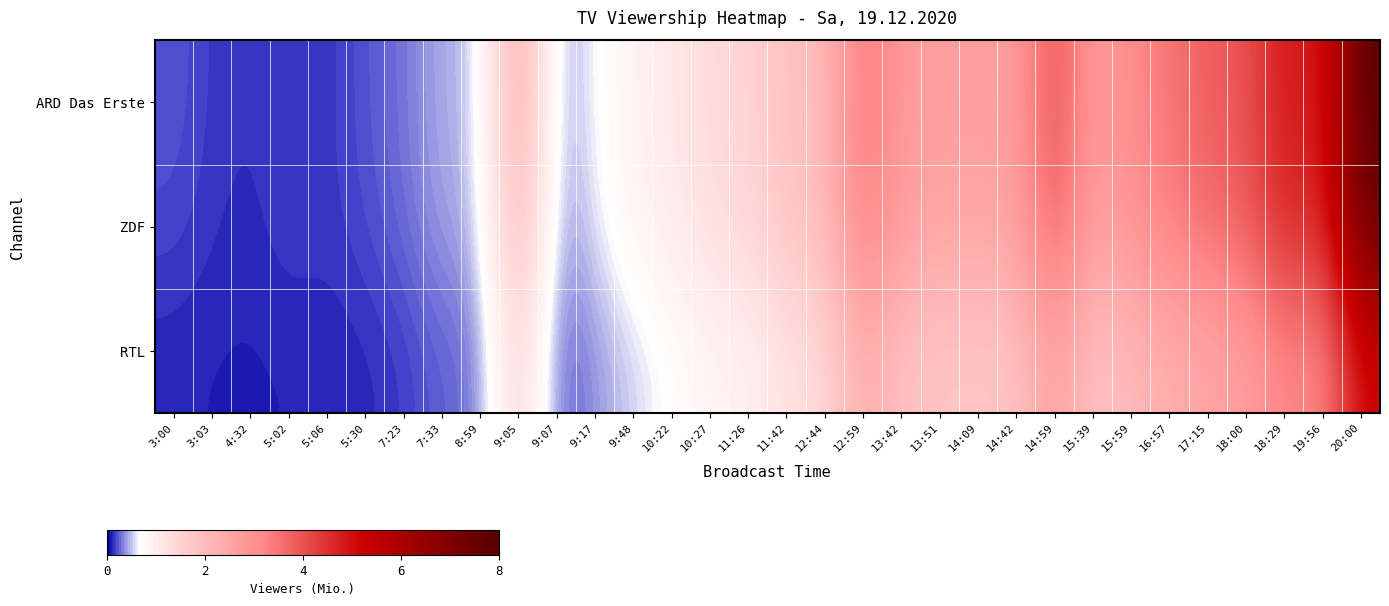

What is the total value across all series at 9:17?

1.6